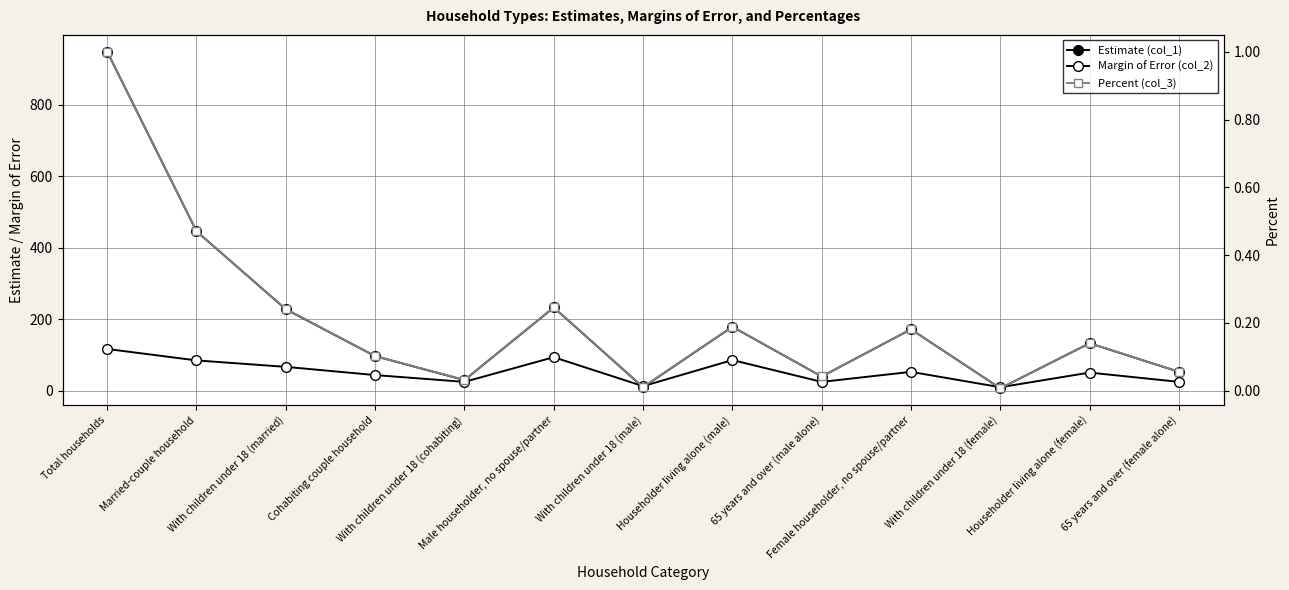

List the series in order of their overall mean, lowest first.

Percent (col_3), Margin of Error (col_2), Estimate (col_1)